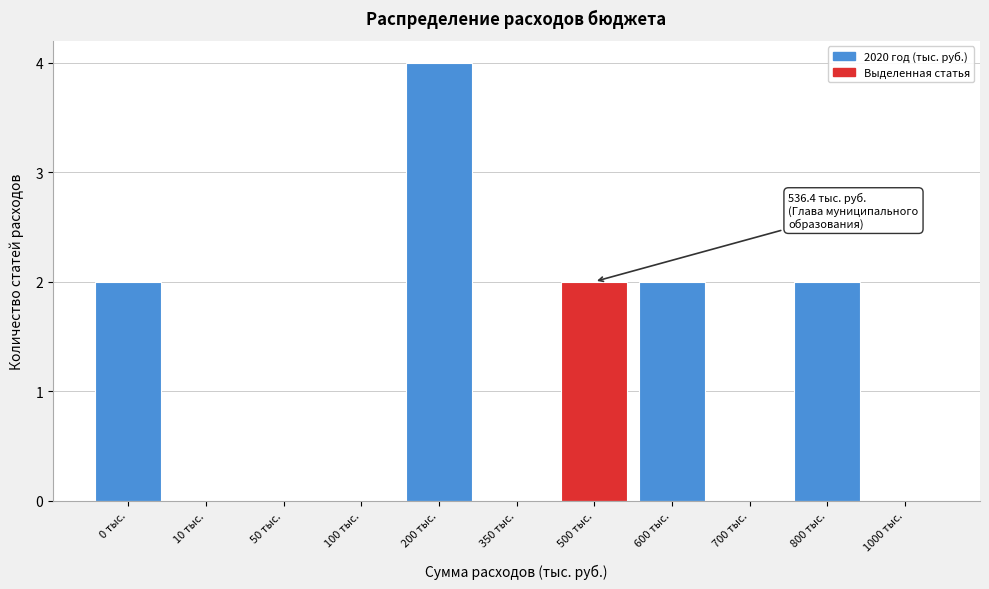

Reading right to left, list all the values displayed in this chart.

1000 тыс.=0	800 тыс.=2	700 тыс.=0	600 тыс.=2	500 тыс.=2	350 тыс.=0	200 тыс.=4	100 тыс.=0	50 тыс.=0	10 тыс.=0	0 тыс.=2